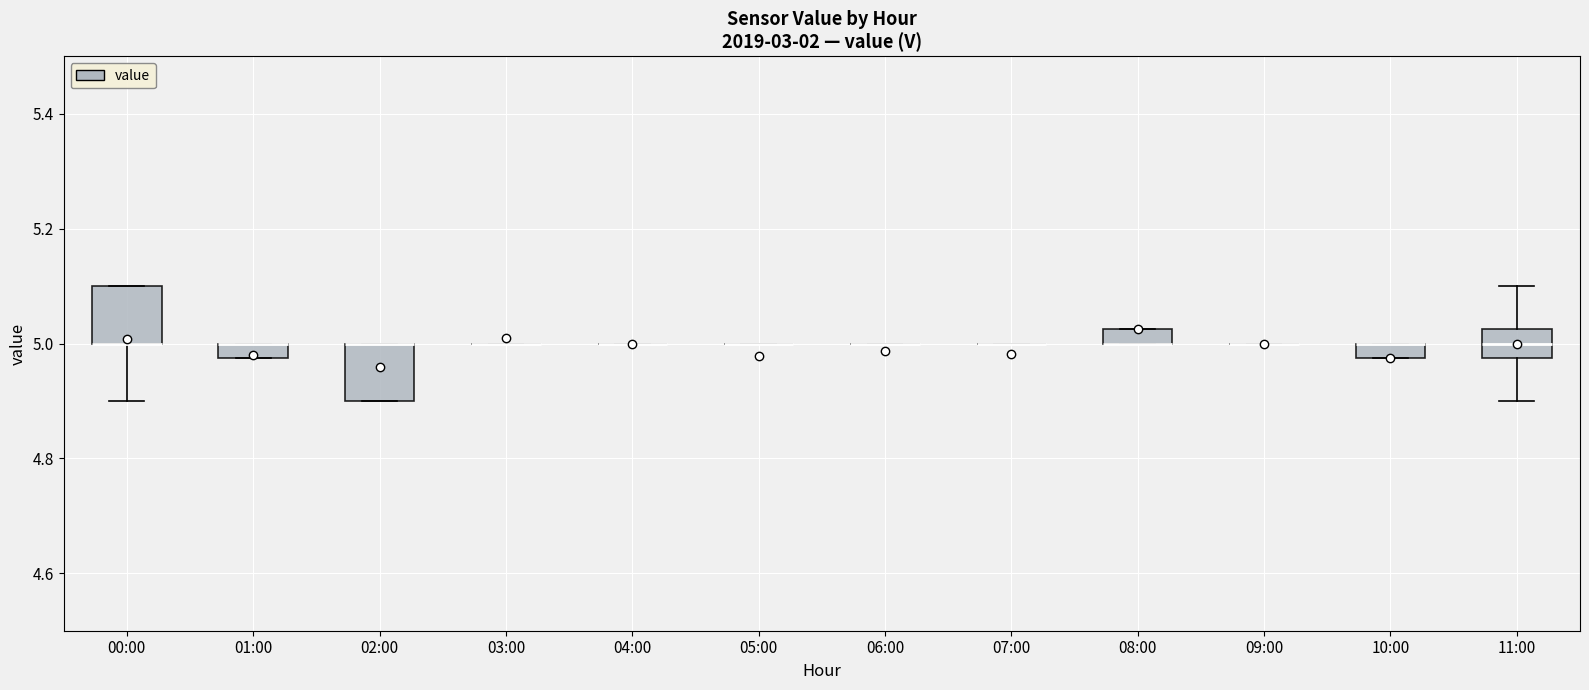

Where does the upper whisker of the box for 11:00 end on the y-axis? The values are not printed on the chart, so give them approximately, as read against the axis.

5.10